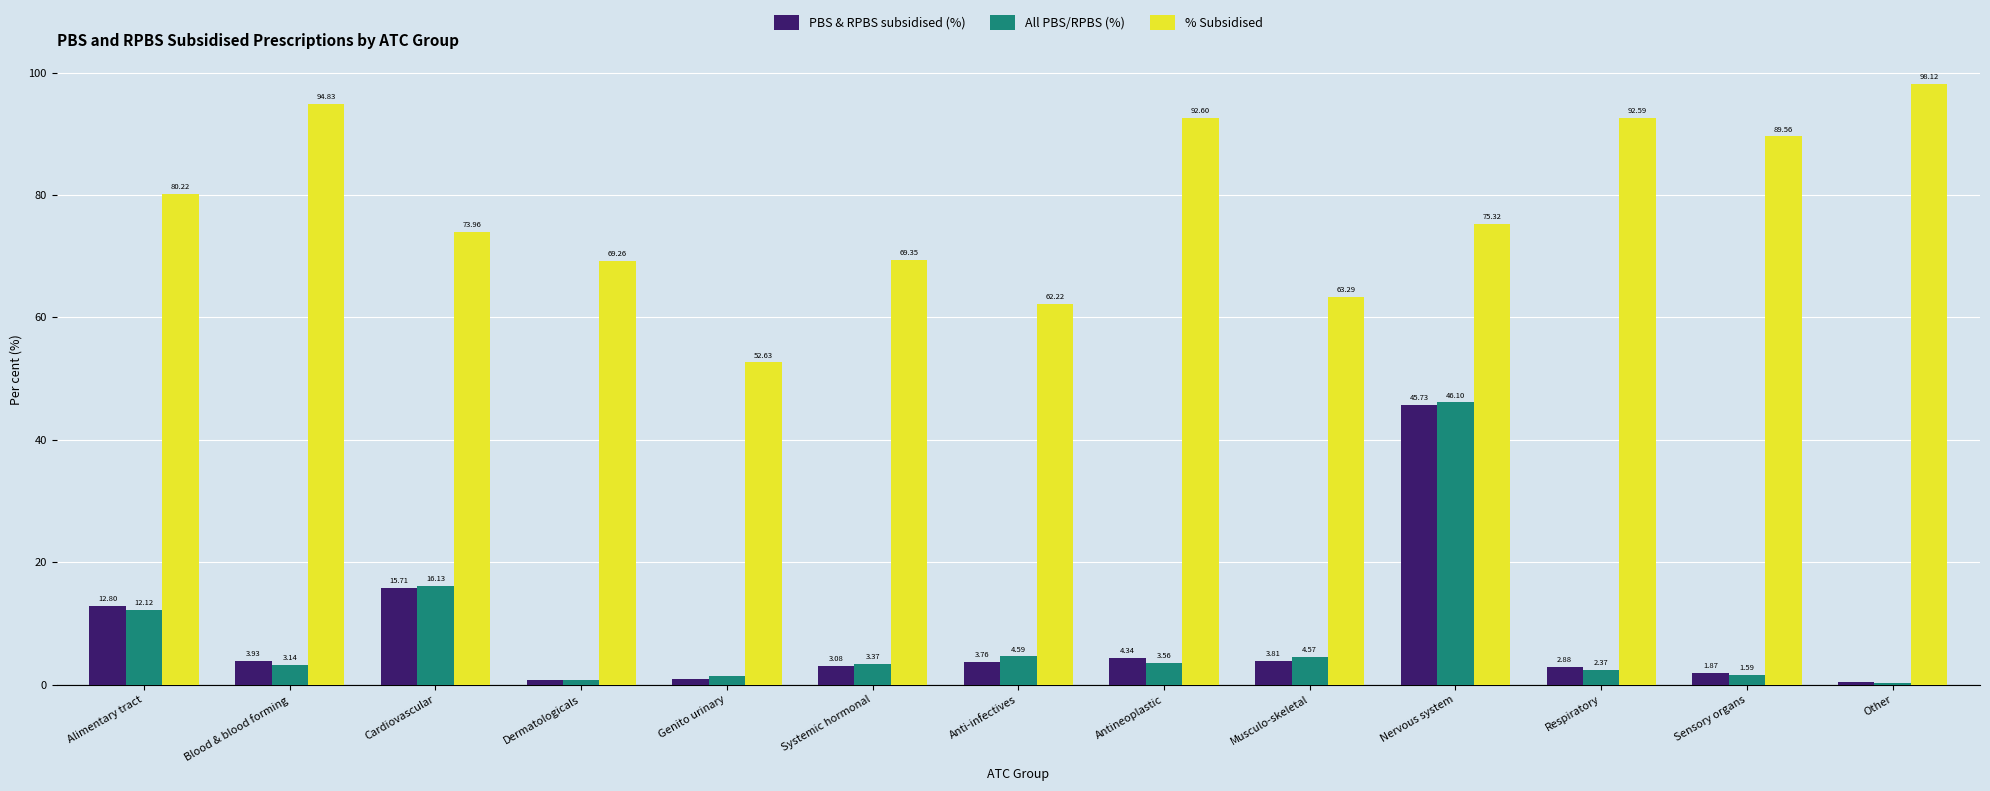

Is the value of All PBS/RPBS (%) at Sensory organs greater than the value of PBS & RPBS subsidised (%) at Genito urinary?

Yes